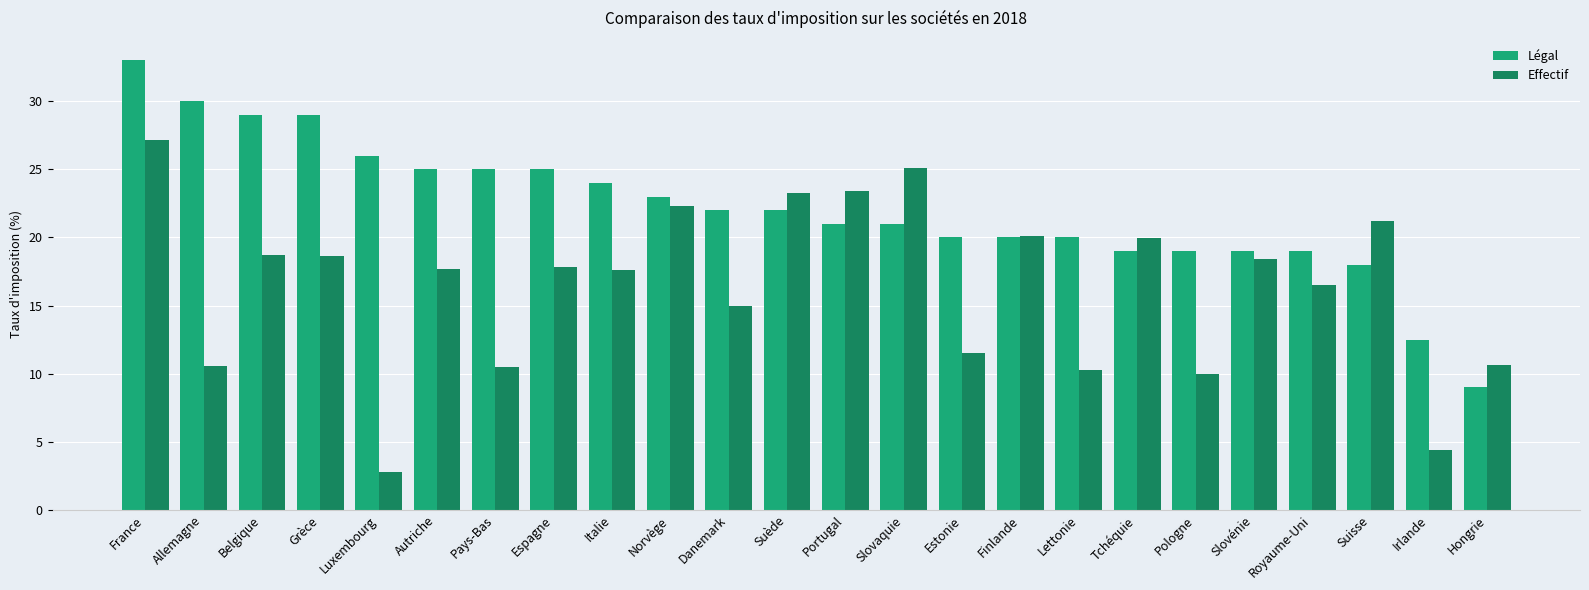

At Irlande, list the series in order from smallest to largest.

Effectif, Légal